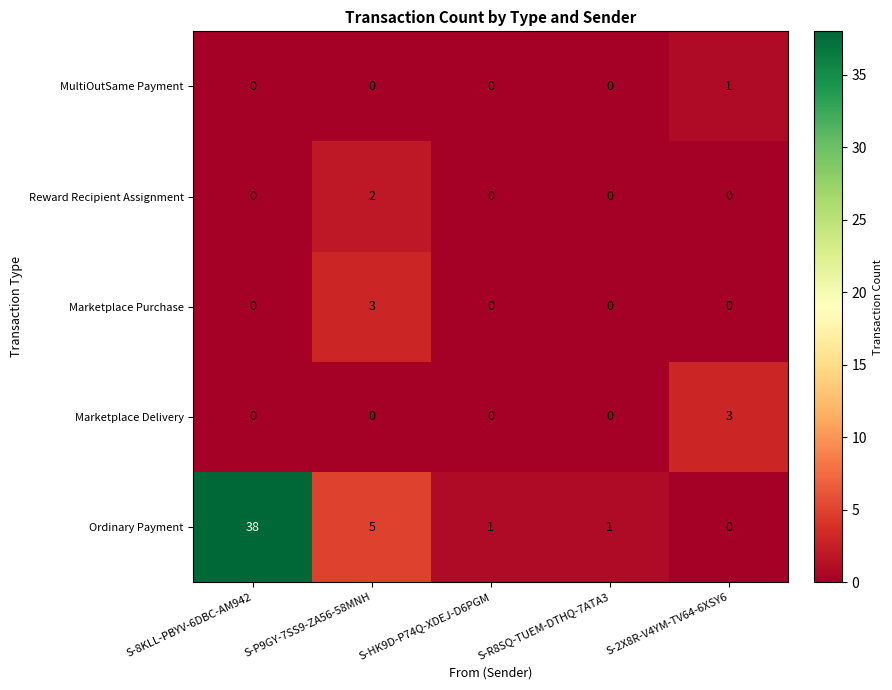

Which category has the highest value in the Reward Recipient Assignment series?

S-P9GY-7SS9-ZA56-58MNH